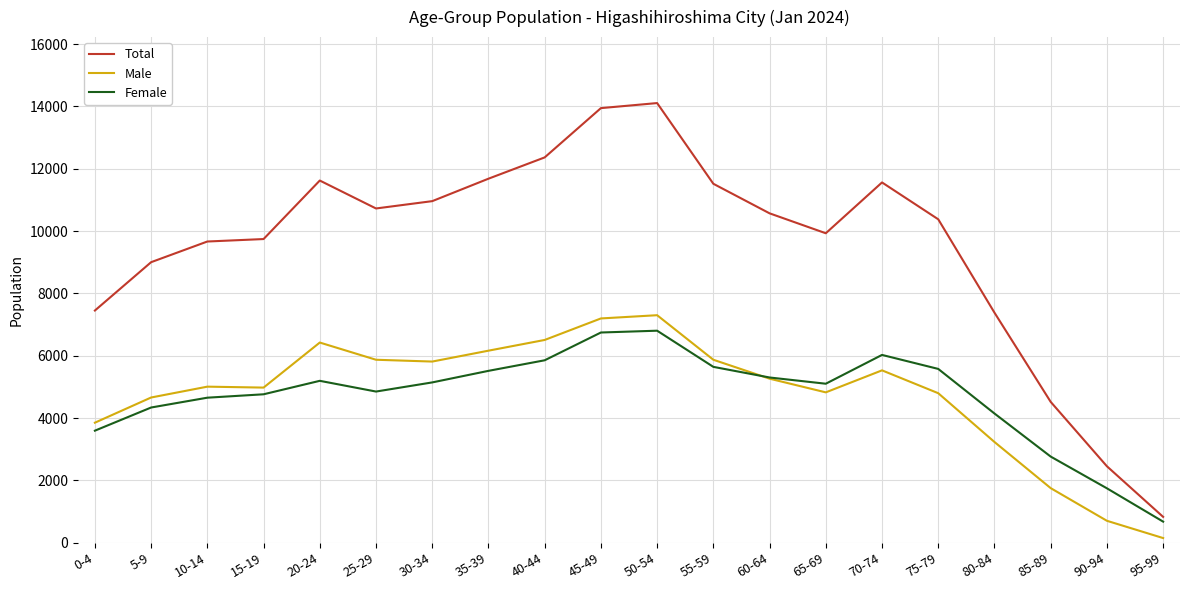

Which series has the largest total across all categories?

Total